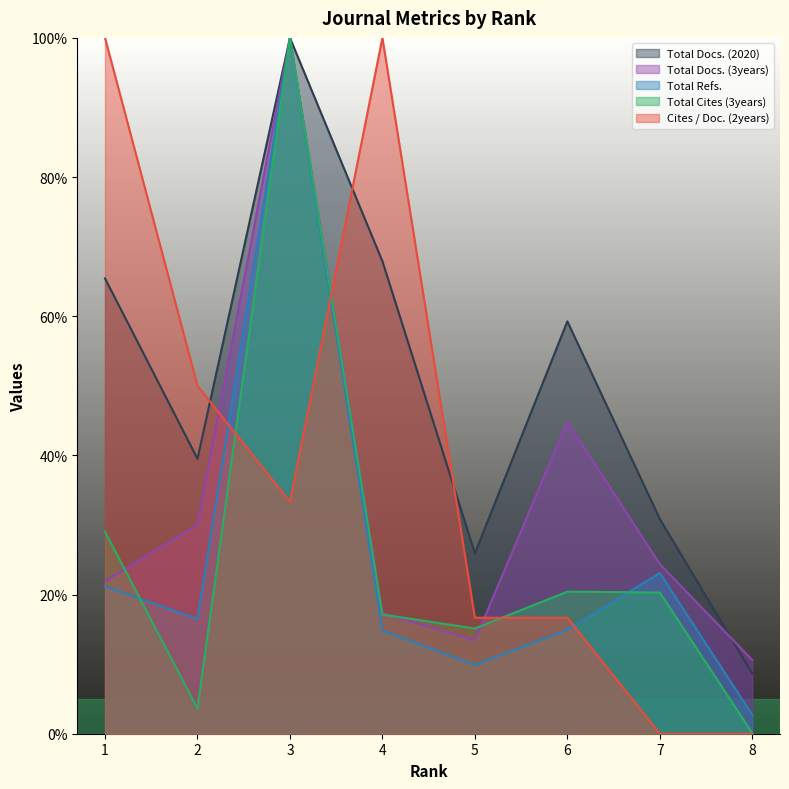

What value does the Total Refs. series have at 3?

100.0